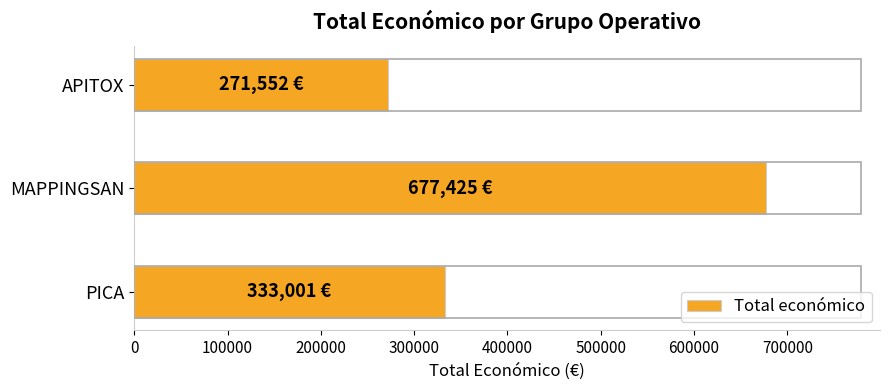

What is the change in value from APITOX to MAPPINGSAN?

+405873